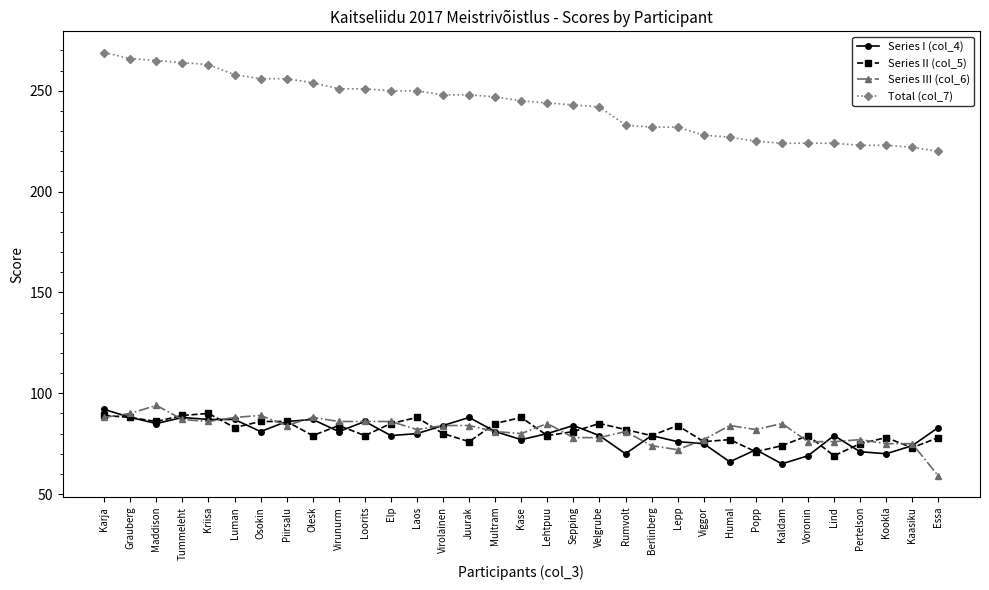

What is the label of the 17th point from the right?

Kase